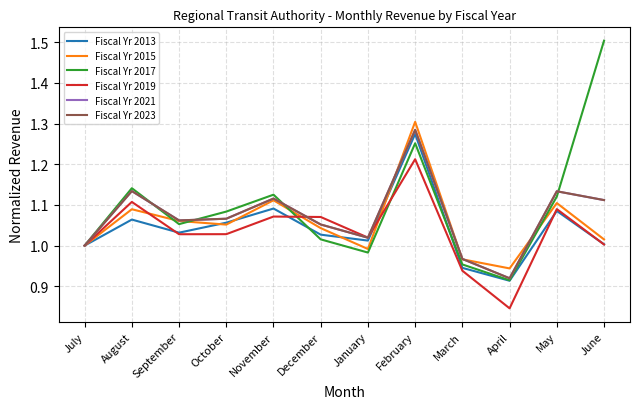

Which series has the widest spread of values?

Fiscal Yr 2017